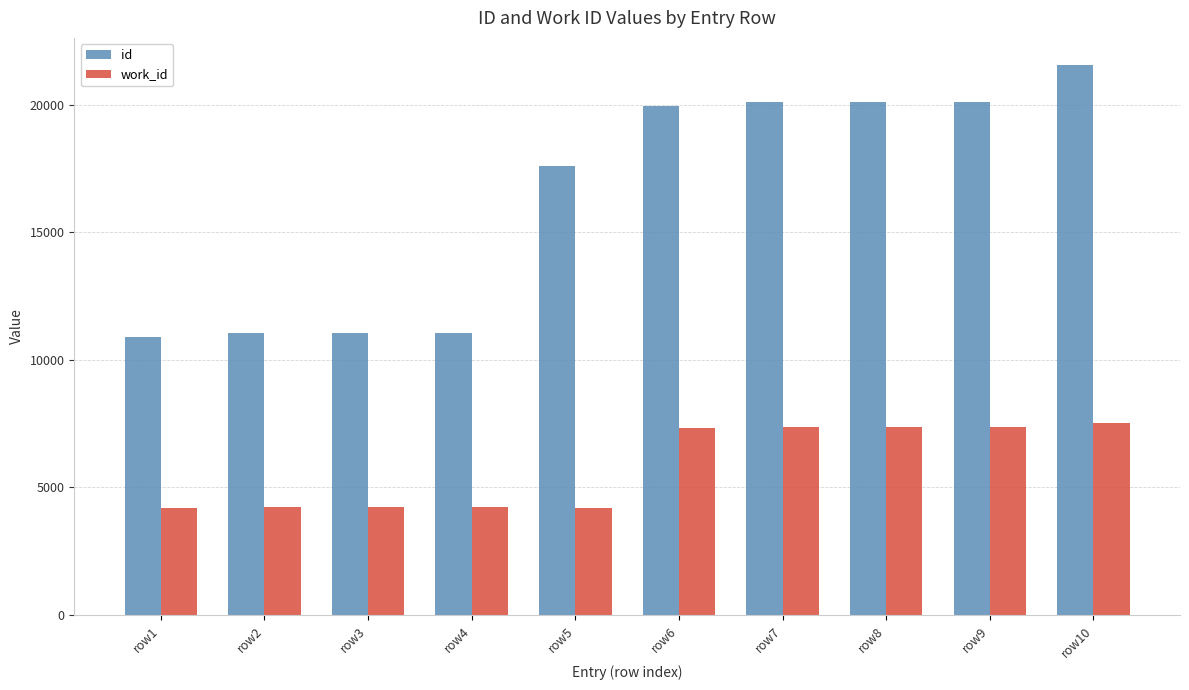

Rank the series by their average value, from highest to lowest.

id, work_id